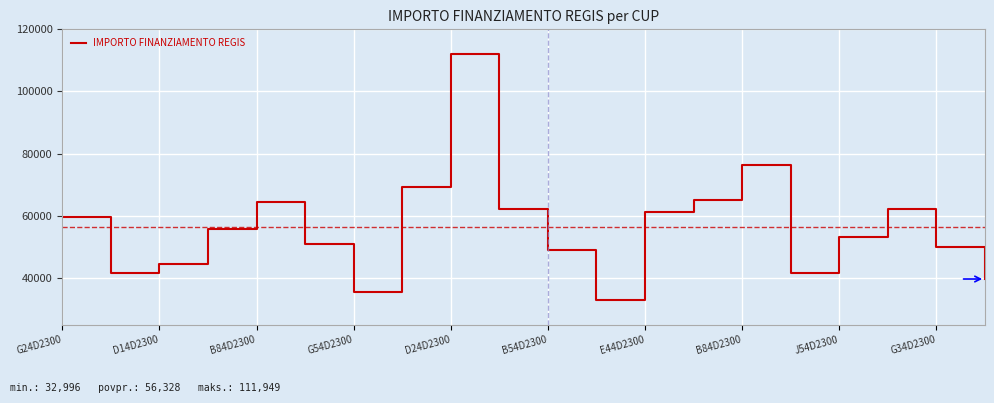

How many series are shown in this chart?

1